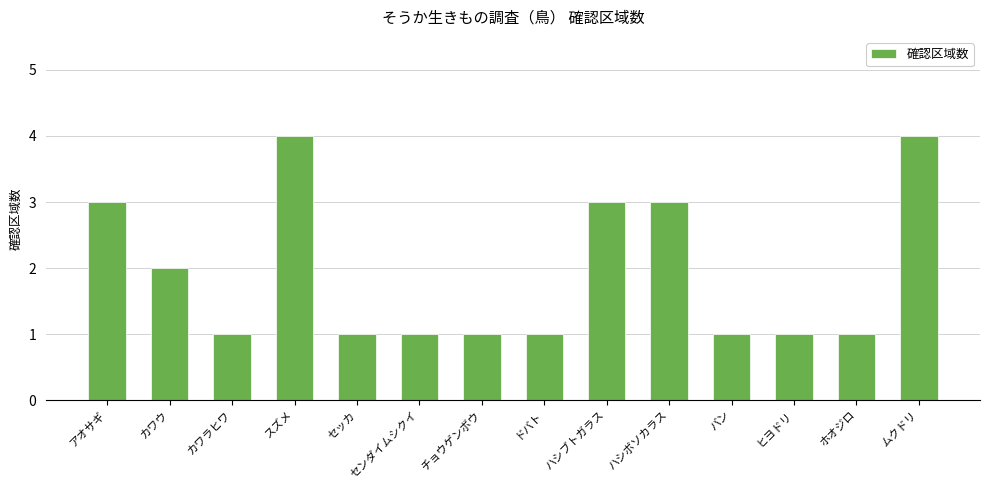

What is the ratio of the value at カワウ to the value at スズメ?

0.5